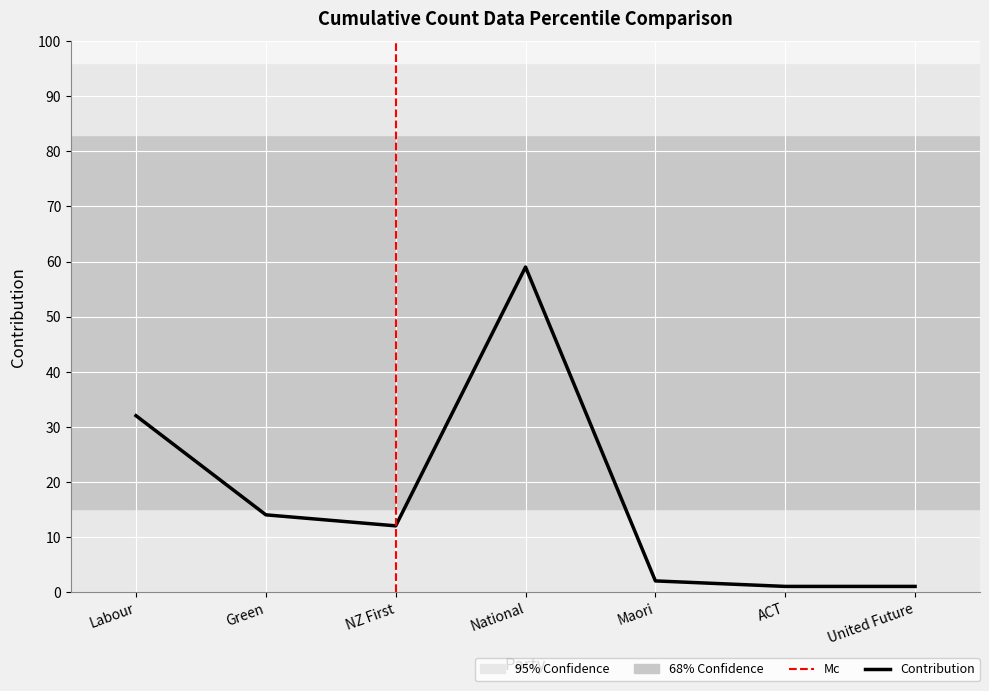

Where is the first local maximum?

National